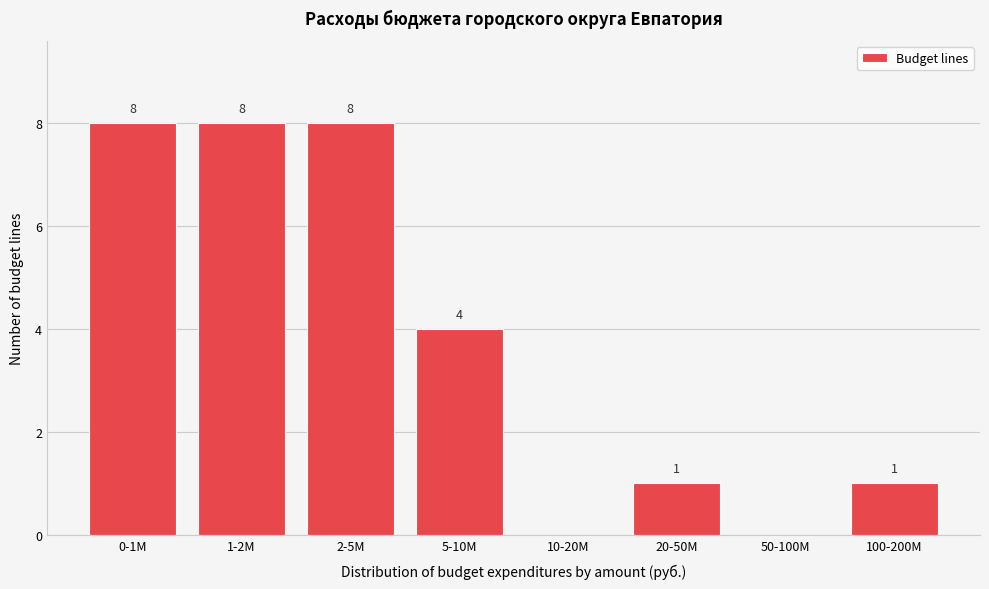

Reading left to right, what are all the values shown in this chart?

0-1M=8	1-2M=8	2-5M=8	5-10M=4	10-20M=0	20-50M=1	50-100M=0	100-200M=1